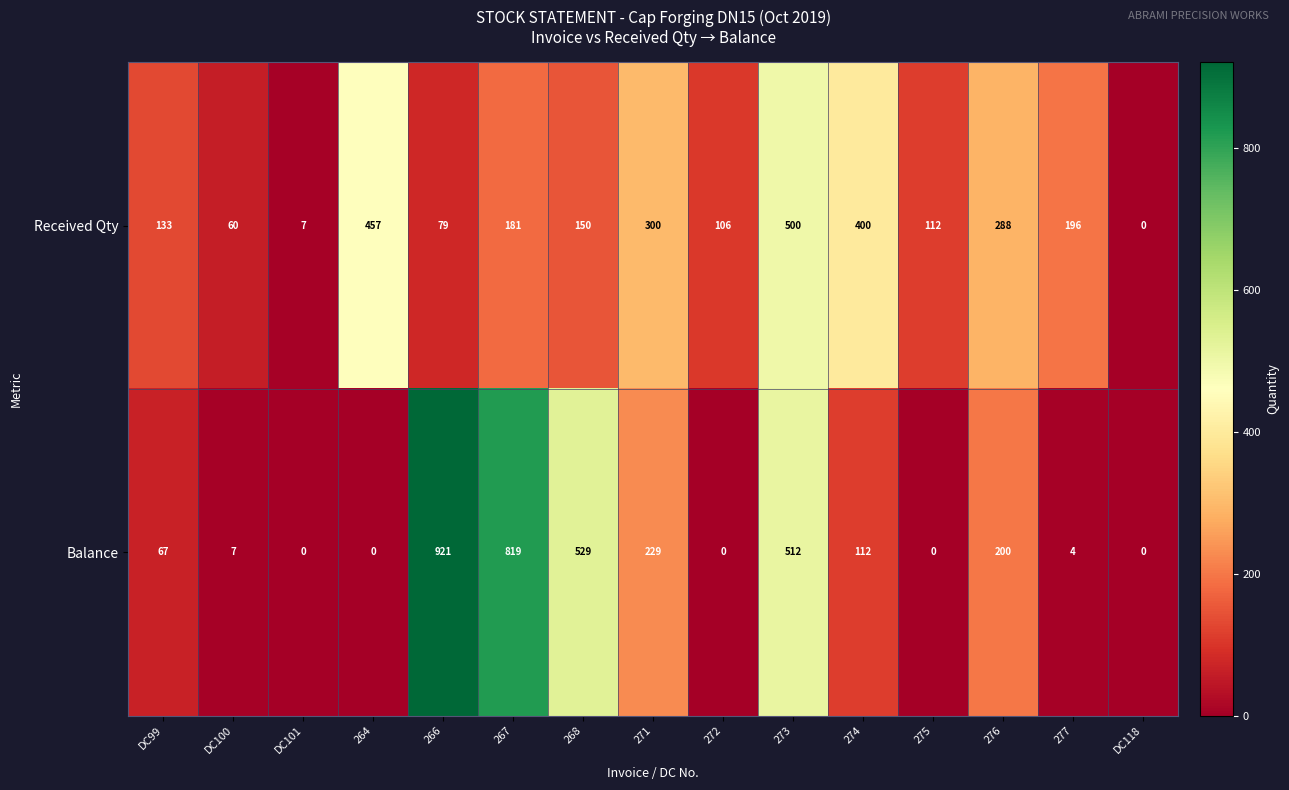

What is the difference between the Balance values at 277 and 276?

196